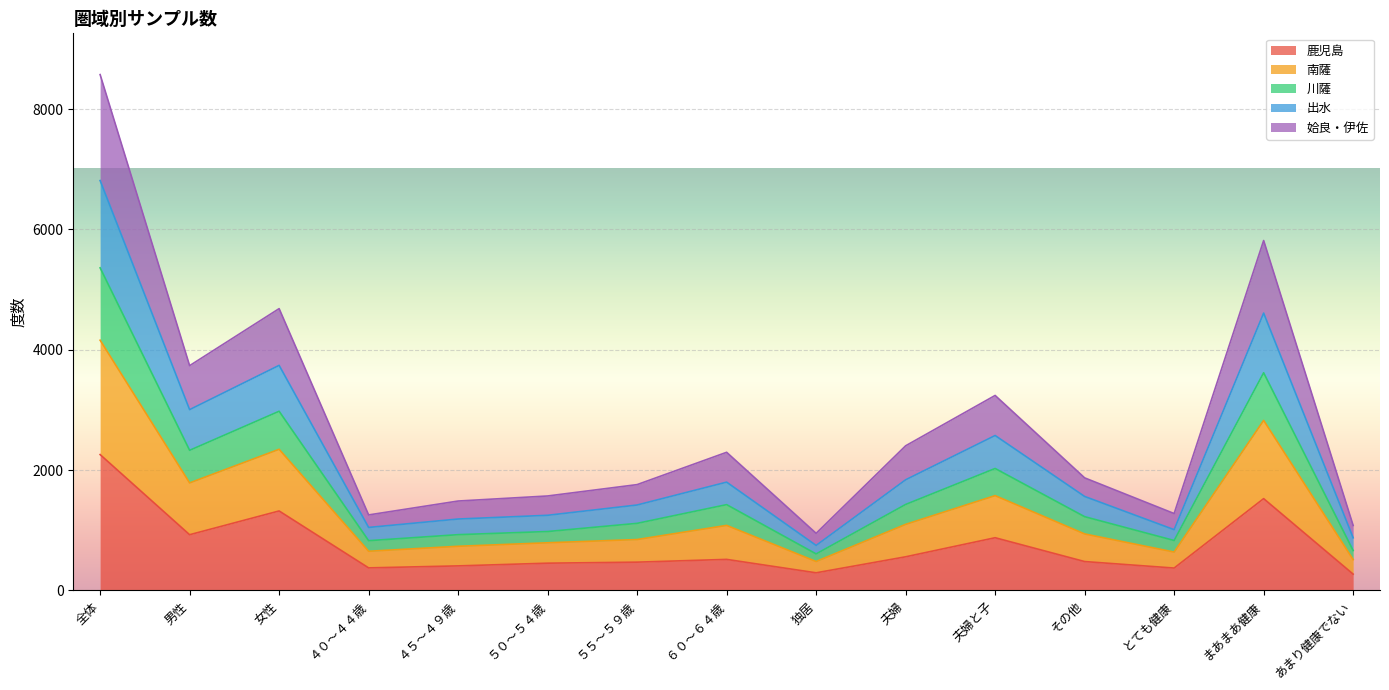

What is the total value across all series at 女性?

4683